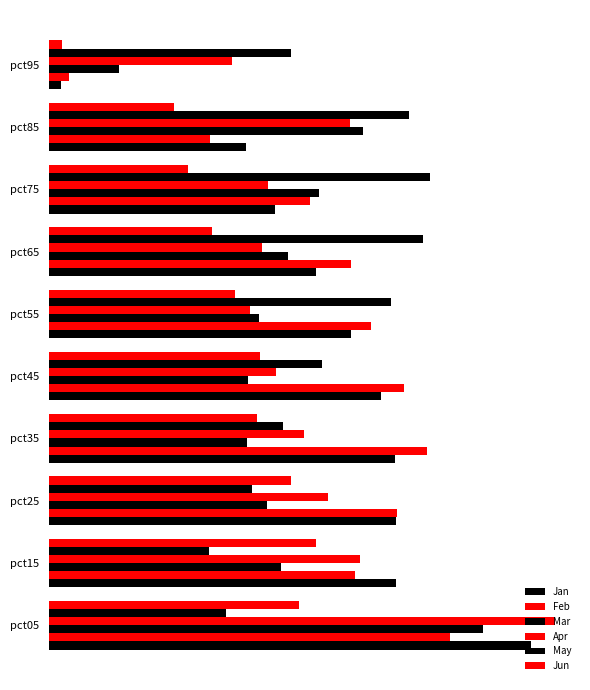

List the labels in order of Jan value, largest first.

pct05, pct15, pct25, pct35, pct45, pct55, pct65, pct75, pct85, pct95